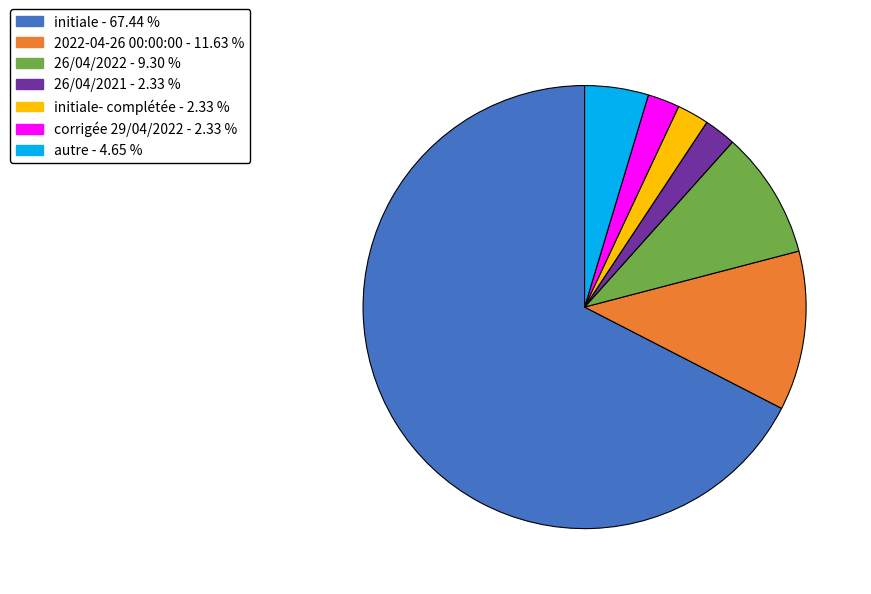

Is there a majority slice in this chart?

Yes